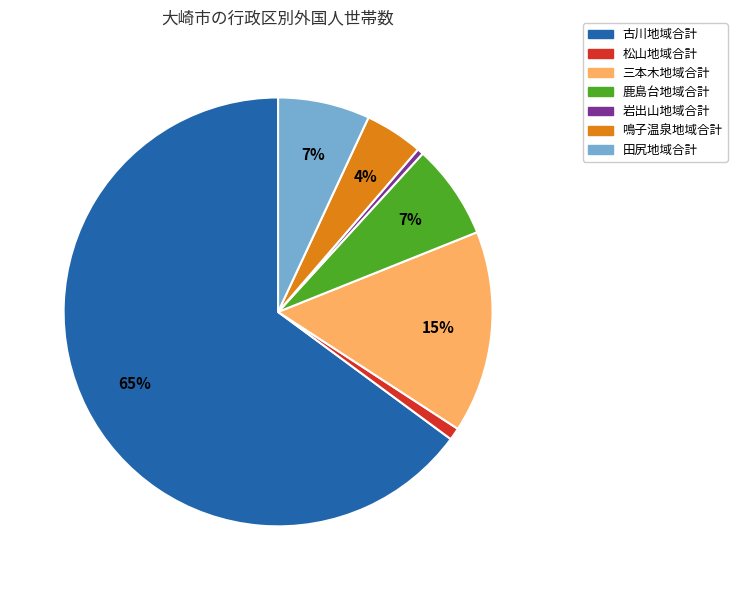

The 岩出山地域合計 slice represents 0% of the pie. True or false?

True